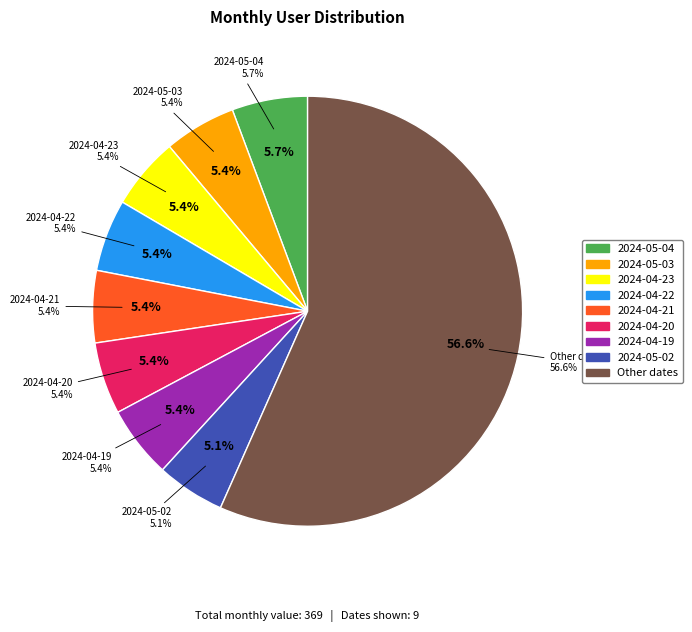

Combined, do 2024-04-29 and 2024-04-22 account for over 50%?

No